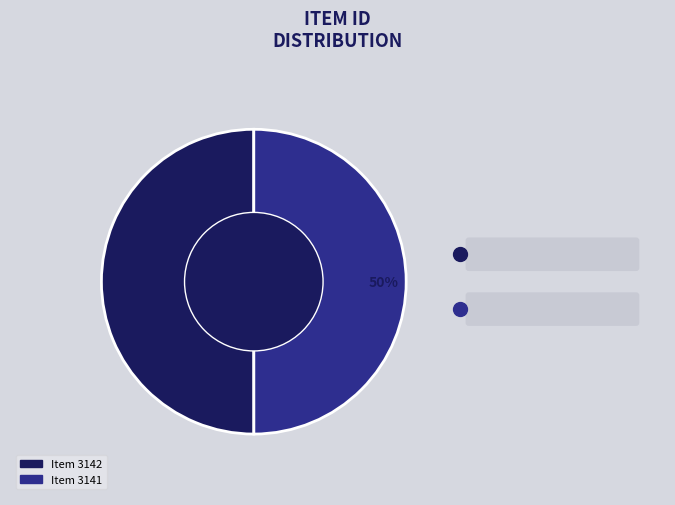

Is it true that Item 3141 is 38% of the pie?

False